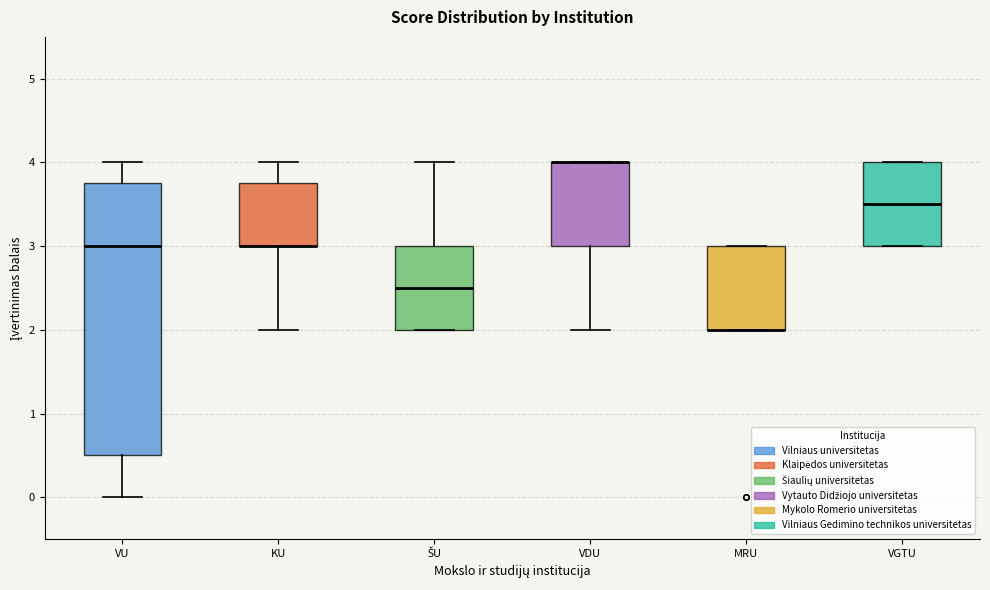

Reading left to right, read every box against the y-axis: the position of its median line, the range the box covers, and the ends of its whiskers. The values are not printed on the chart, so give them approximately, as read against the axis.

VU: median 3.0, box 0.5 to 3.8, whiskers 0.0 to 4.0
KU: median 3.0 (drawn on the box's lower edge), box 3.0 to 3.8, whiskers 2.0 to 4.0
ŠU: median 2.5, box 2.0 to 3.0, whiskers 2.0 to 4.0
VDU: median 4.0 (drawn on the box's upper edge), box 3.0 to 4.0, whiskers 2.0 to 4.0
MRU: median 2.0 (drawn on the box's lower edge), box 2.0 to 3.0, whiskers 2.0 to 3.0
VGTU: median 3.5, box 3.0 to 4.0, whiskers 3.0 to 4.0